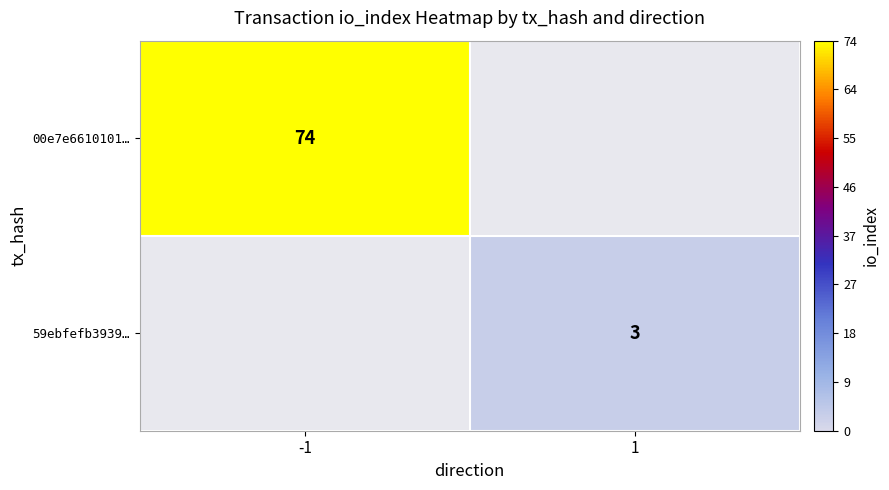

The 00e7e6610101… series shows 30 at -1. True or false?

False